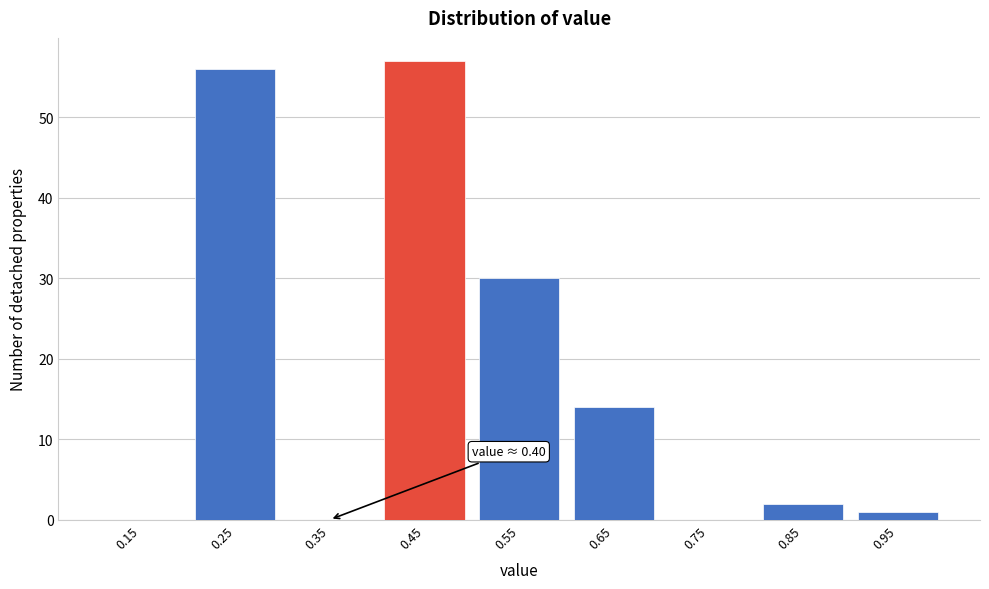

Over which range of the x-axis is the bar tallest?

0.4 to 0.5